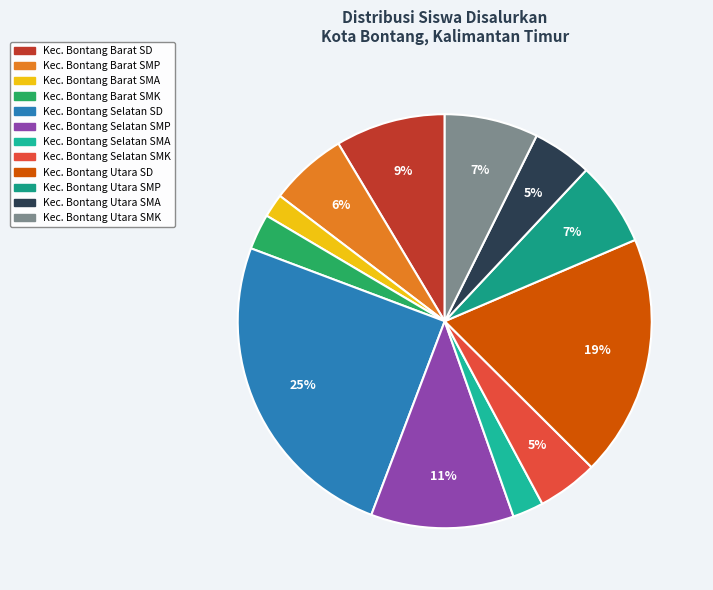

To the nearest percent, what is the difference between the largest and smallest slice percentages?

23%